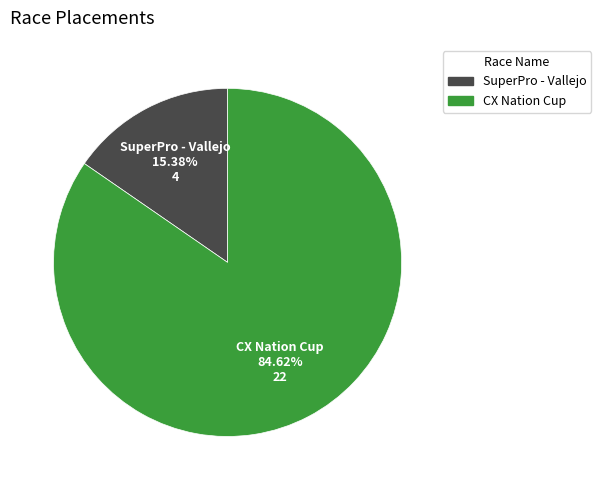

Is there any slice that represents more than half of the pie?

Yes